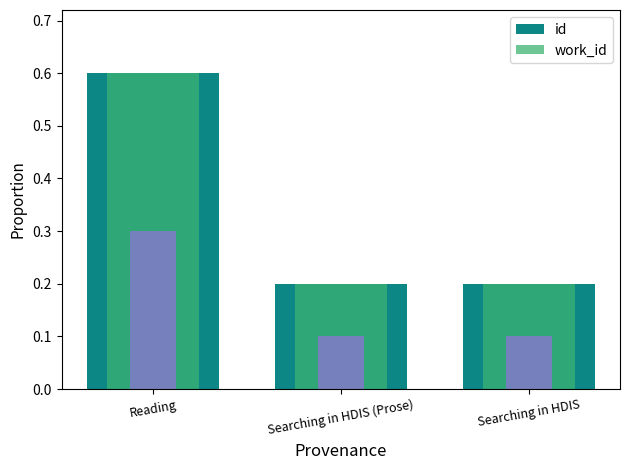

How many bars are there in total?

9